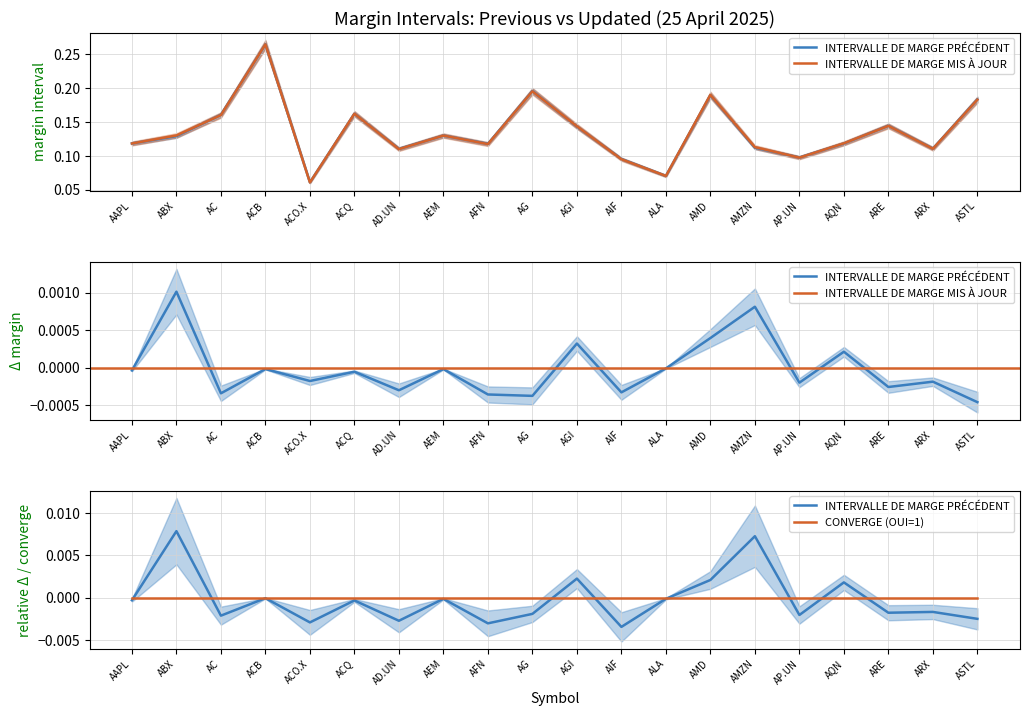

Is it true that INTERVALLE DE MARGE PRÉCÉDENT equals 0.1 at AFN?

True